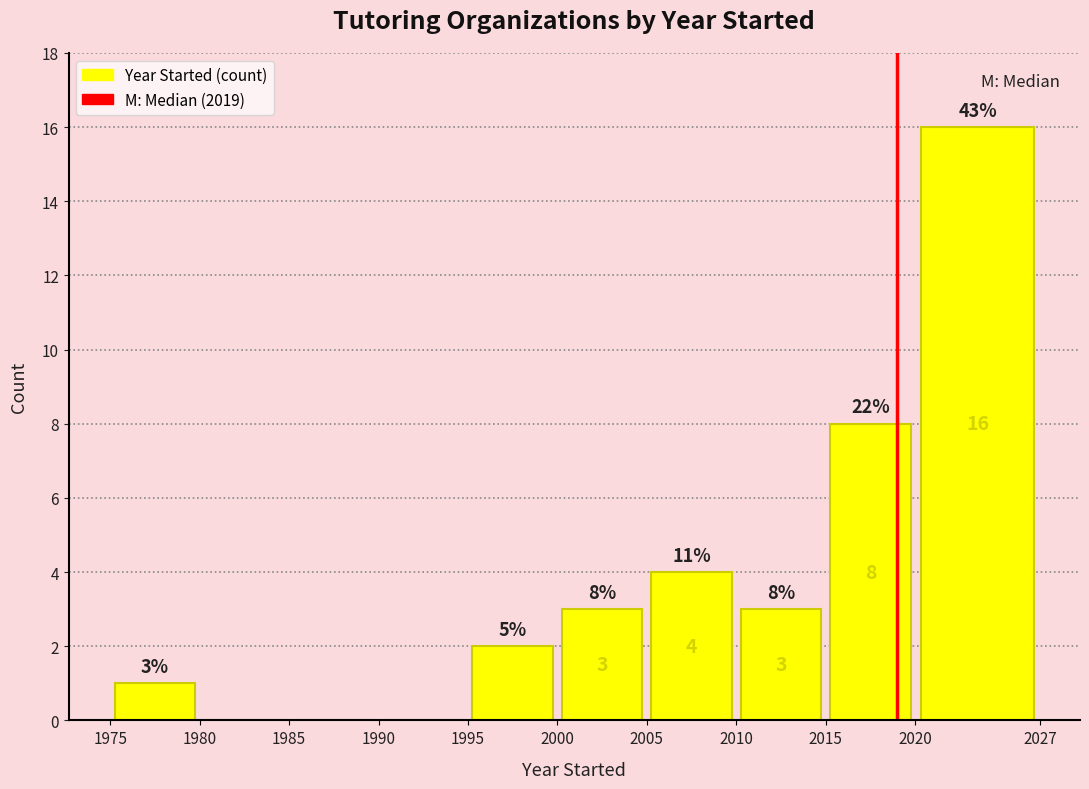

Which range on the x-axis has the tallest bar?

2020 to 2027